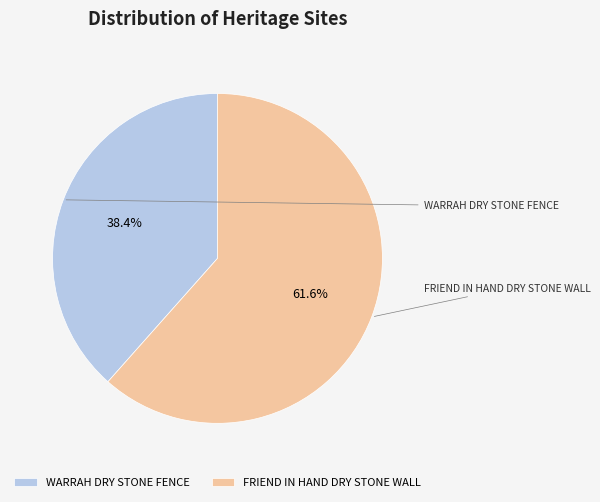

What percentage is NOT represented by FRIEND IN HAND DRY STONE WALL?

38.4%